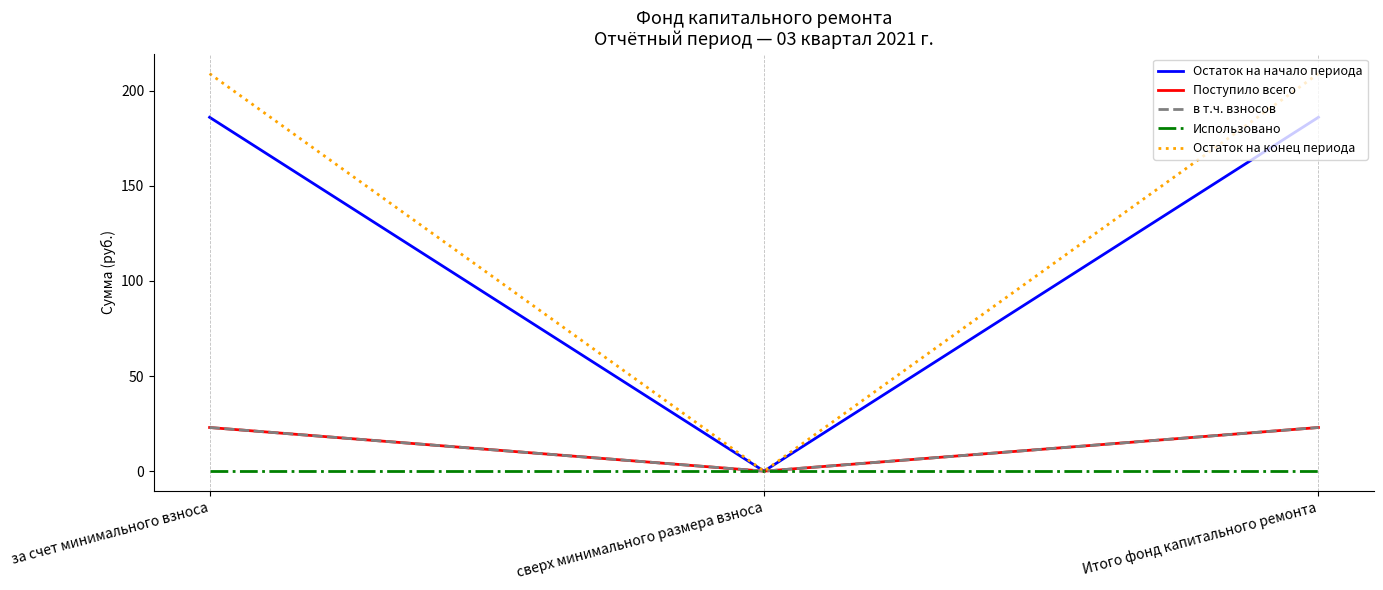

Is this an area chart (filled region under the line)?

No